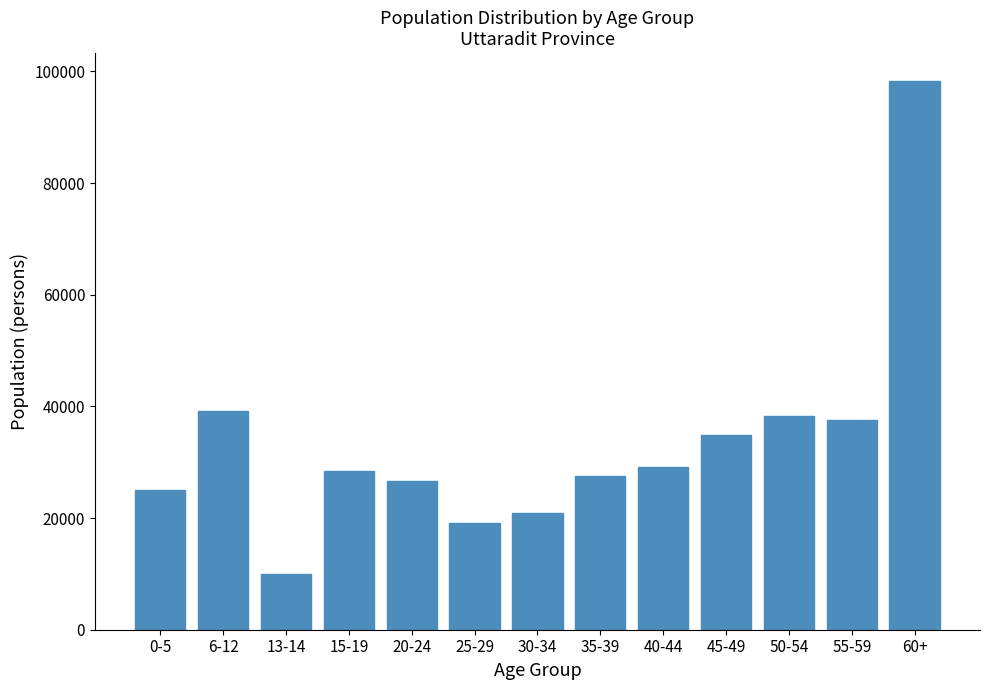

Reading right to left, extract all data points from this chart.

60+=98363	55-59=37524	50-54=38202	45-49=34932	40-44=29144	35-39=27504	30-34=20946	25-29=19131	20-24=26605	15-19=28382	13-14=9966	6-12=39104	0-5=24995